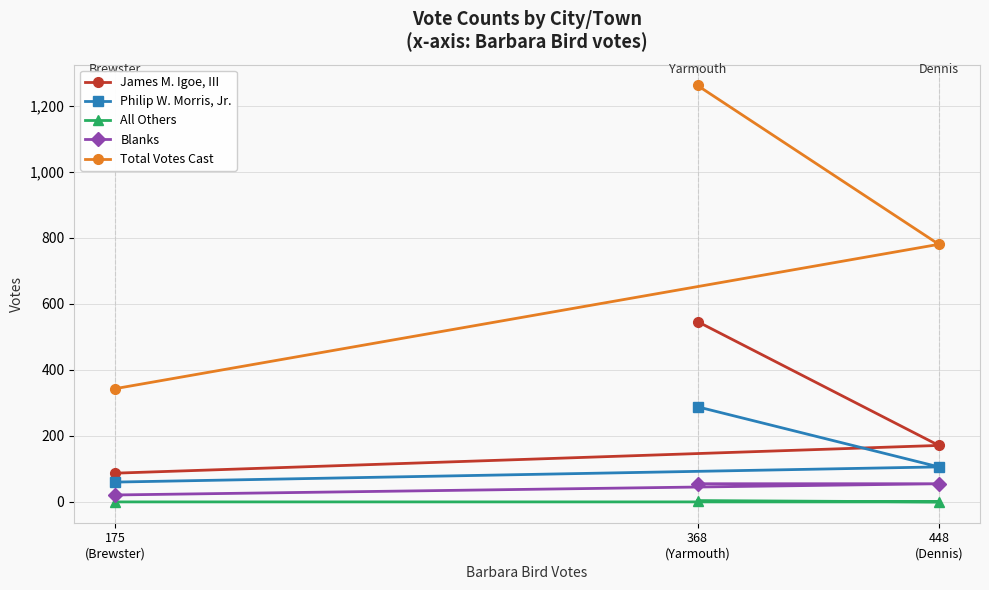

How many lines are shown in the chart?

5